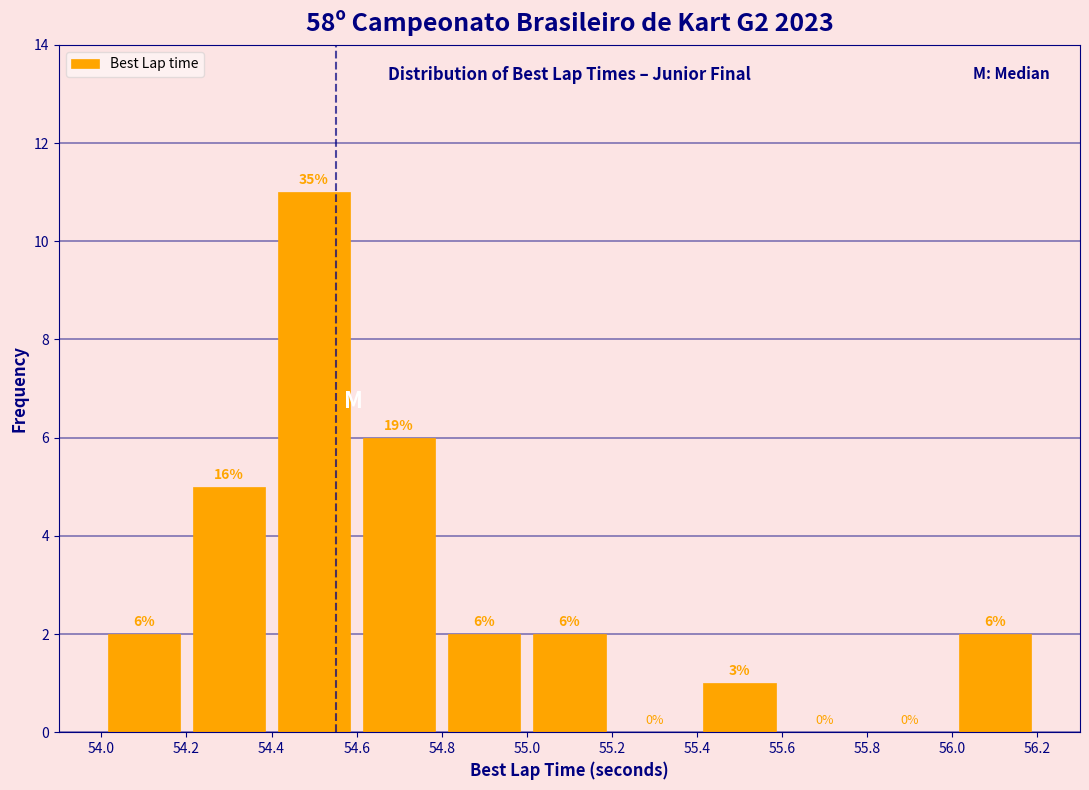

Which range on the x-axis has the tallest bar?

54.4 to 54.6